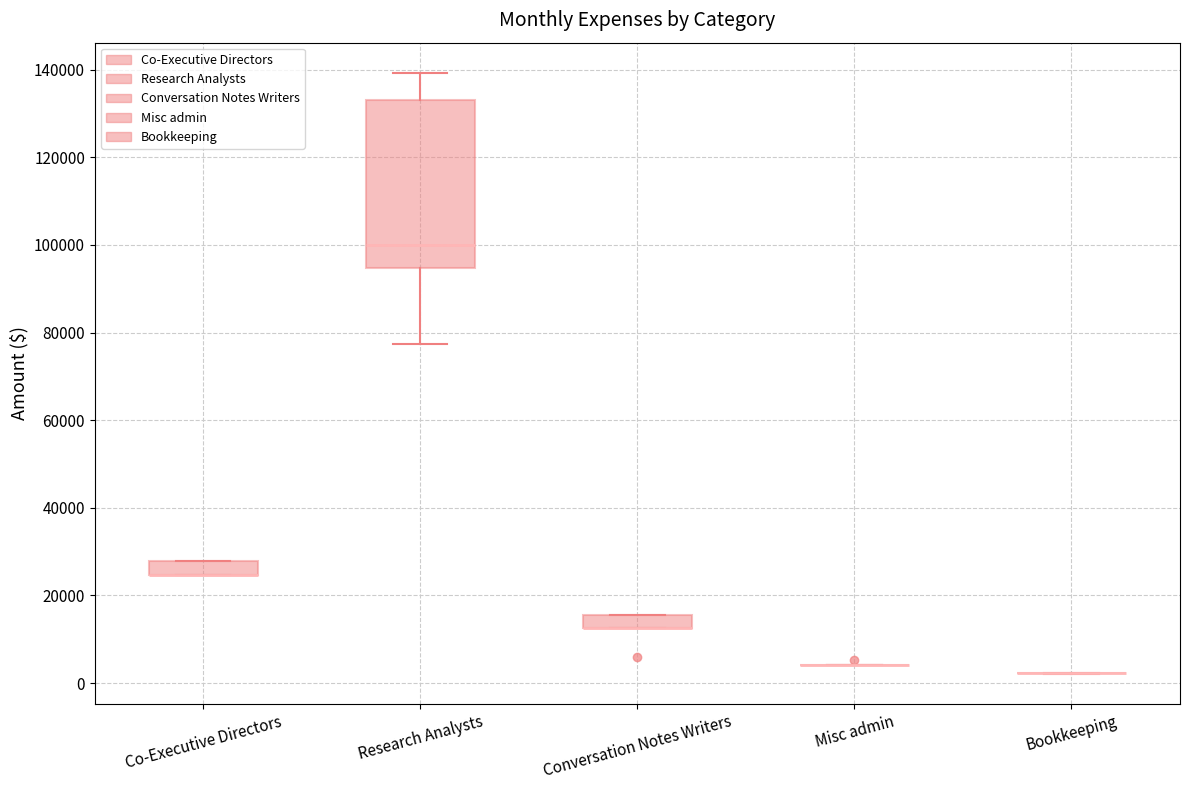

Reading left to right, transcribe this box plot: for each box, give where its median line is, the range the box spans, and where its two whiskers end, as read against the y-axis. The values are not printed on the chart, so give them approximately, as read against the axis.

Co-Executive Directors: median 24000 (drawn on the box's lower edge), box 24000 to 28000, whiskers 24000 to 28000
Research Analysts: median 100000, box 94000 to 134000, whiskers 78000 to 140000
Conversation Notes Writers: median 12000 (drawn on the box's lower edge), box 12000 to 16000, whiskers 12000 to 16000
Misc admin: box collapsed to a line at 4000, whiskers 4000 to 4000
Bookkeeping: box collapsed to a line at 2000, whiskers 2000 to 2000